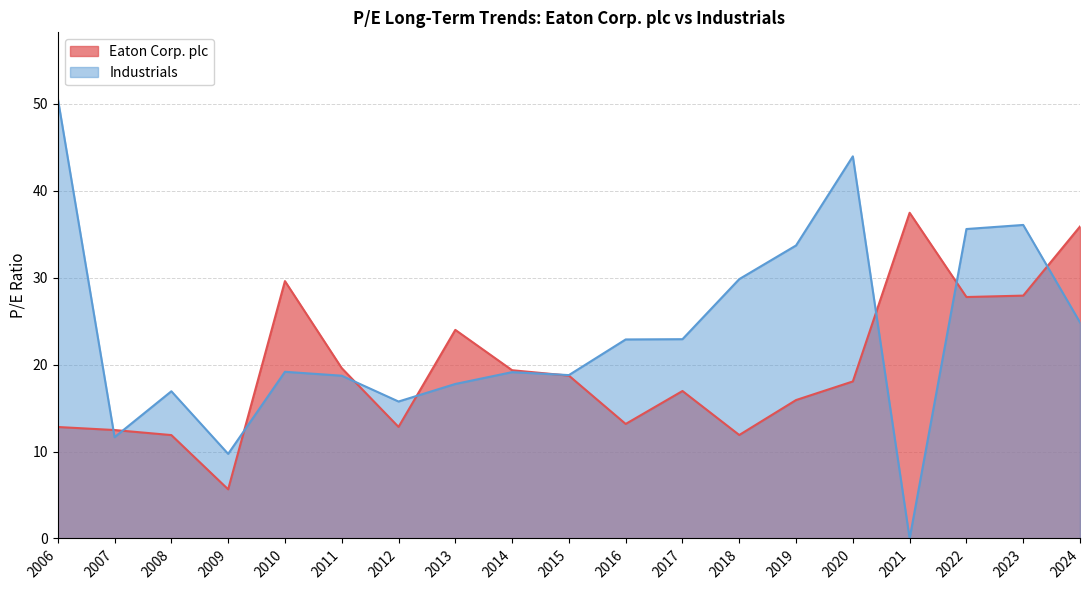

How many values in the Industrials series are below 19?

8